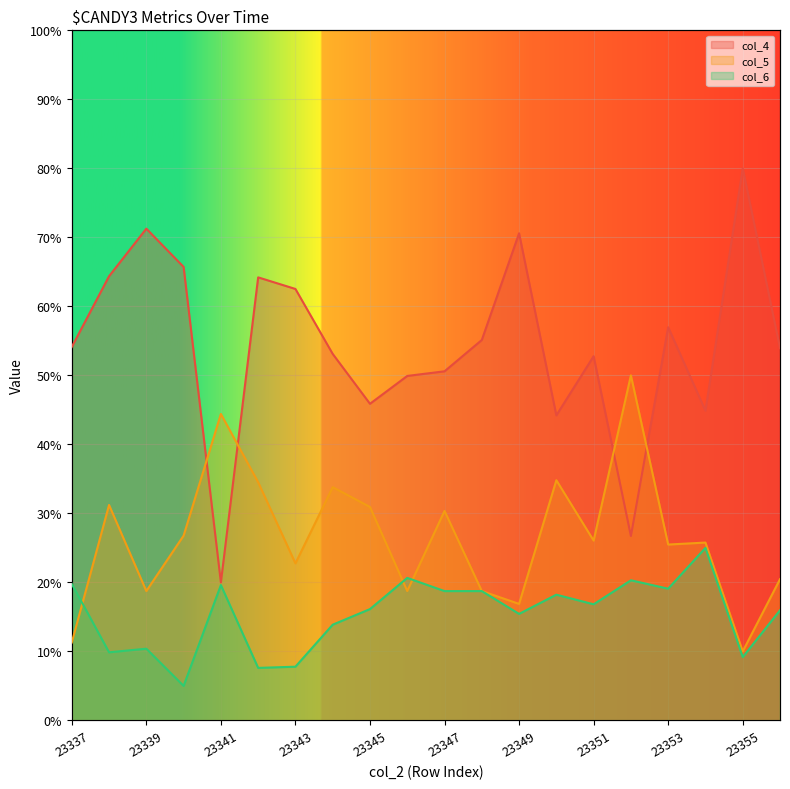

What is the spread (max minus min) of values at 23347?

31.8